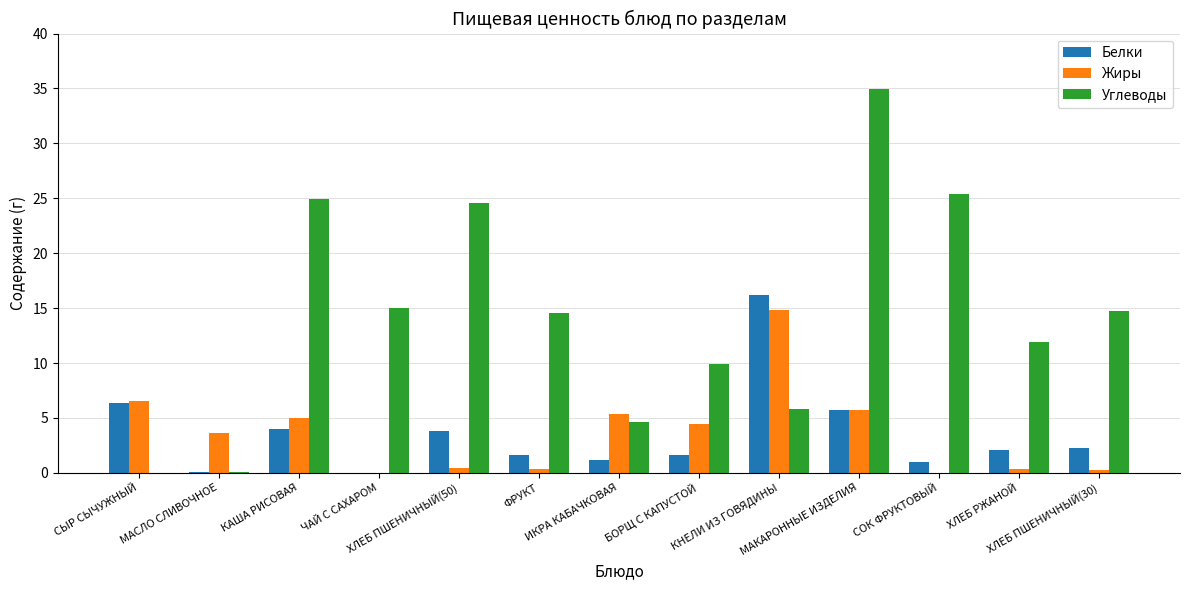

How many data points in Углеводы are above 14?

7